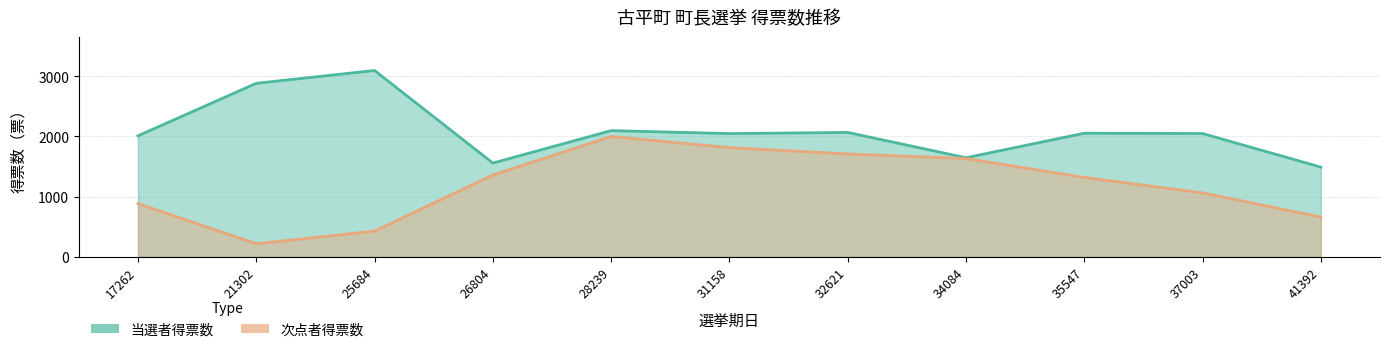

Which has a higher value, 26804 or 37003?

37003